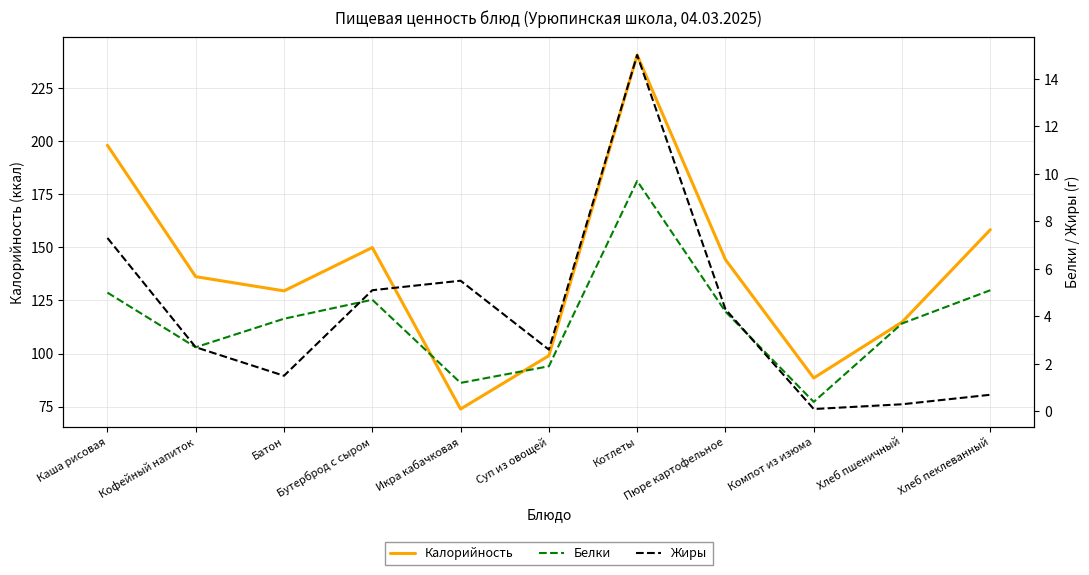

How many data points does each series have?

11